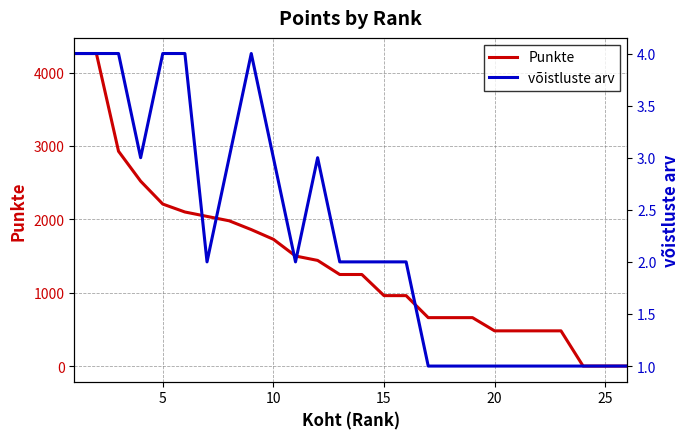

True or false: võistluste arv and Punkte cross at least once.

True